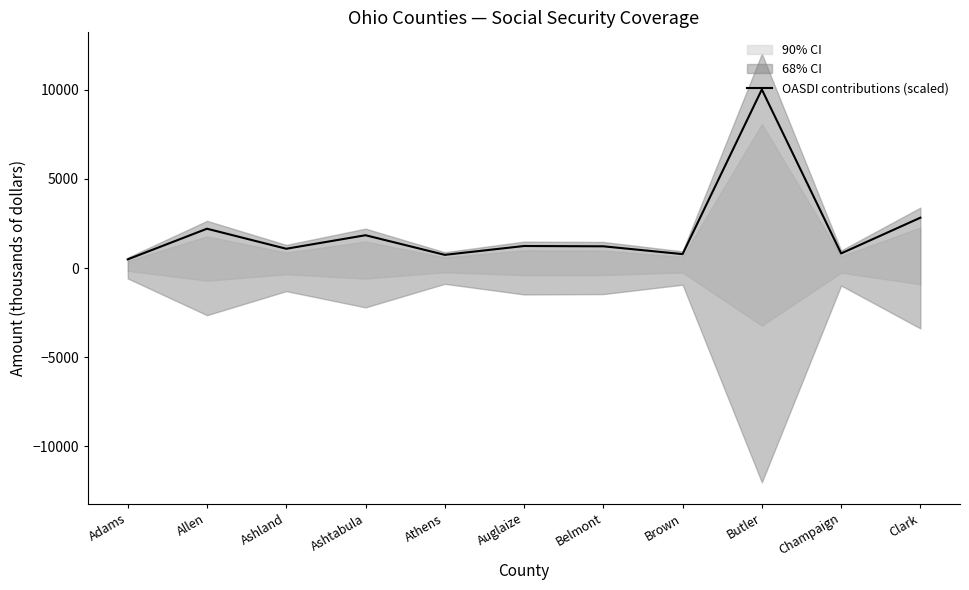

What is the difference between the values at Champaign and Butler?

9195.7